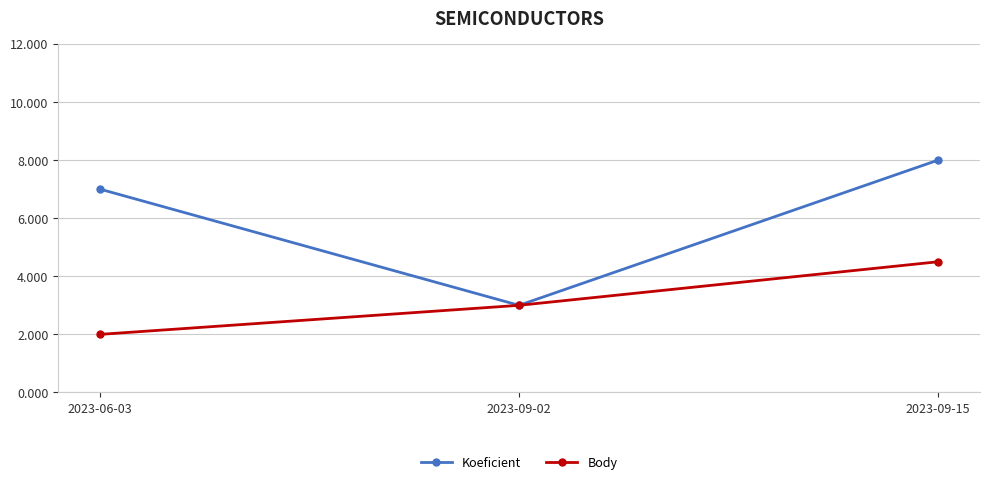

Reading left to right, transcribe all the data shown in this chart.

Koeficient: 7.0	3.0	8.0
Body: 2.0	3.0	4.5